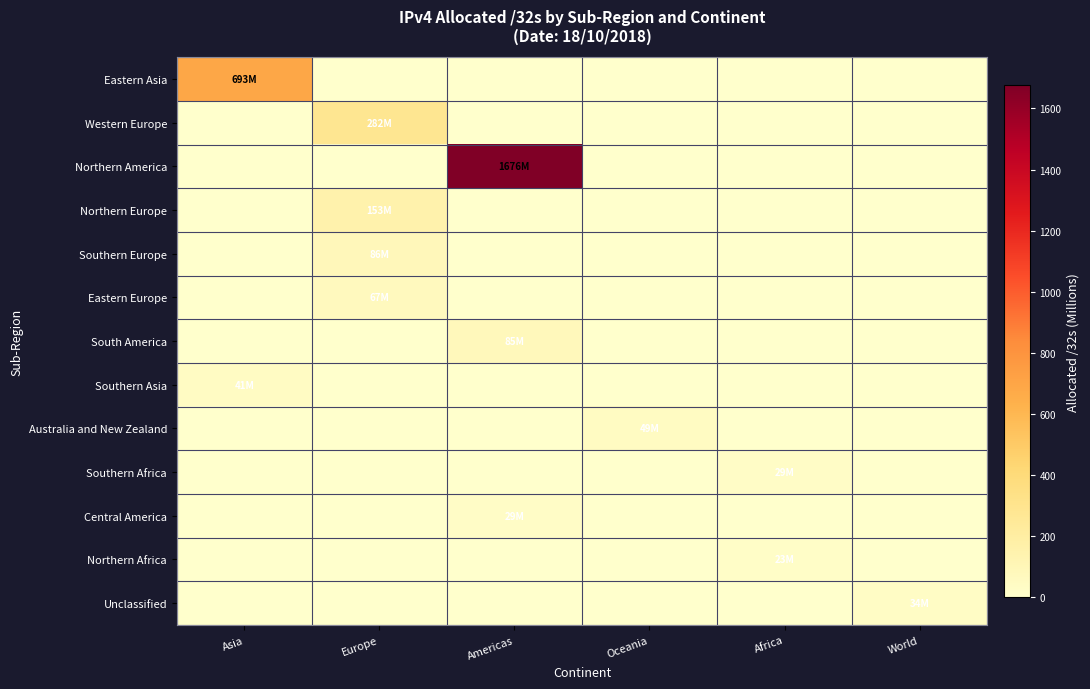

Which has a higher value, Asia or World?

Asia